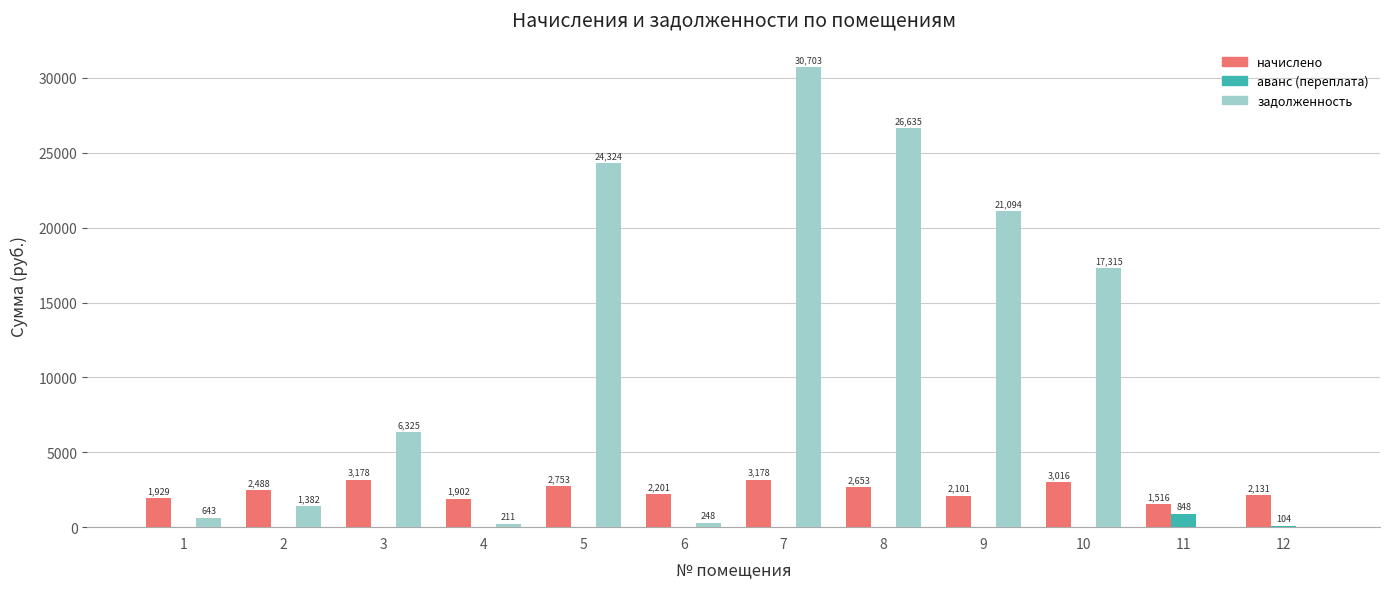

Which series changed the most between 3 and 11?

задолженность